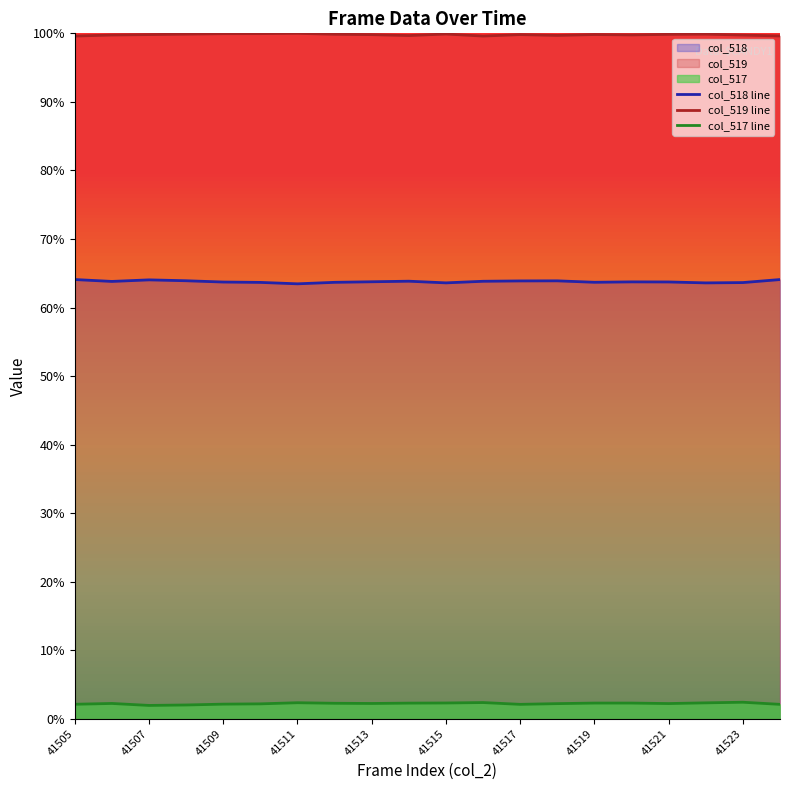

How many interior local valleys does the col_517 line series have?

4